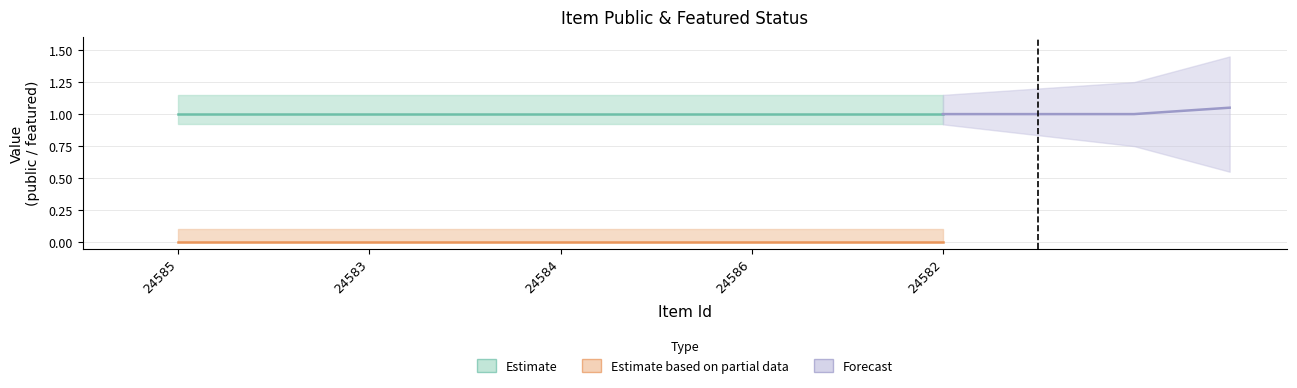

True or false: public has a value of 1 at 24586.

True